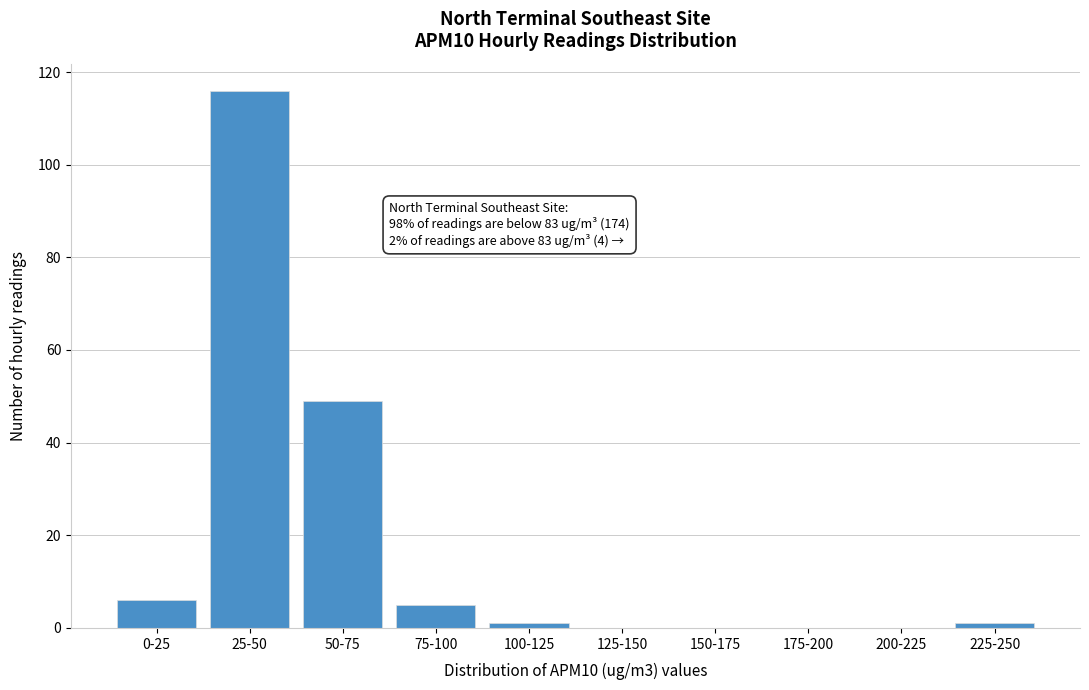

Reading left to right, what are all the values shown in this chart?

0-25=6	25-50=116	50-75=49	75-100=5	100-125=1	125-150=0	150-175=0	175-200=0	200-225=0	225-250=1